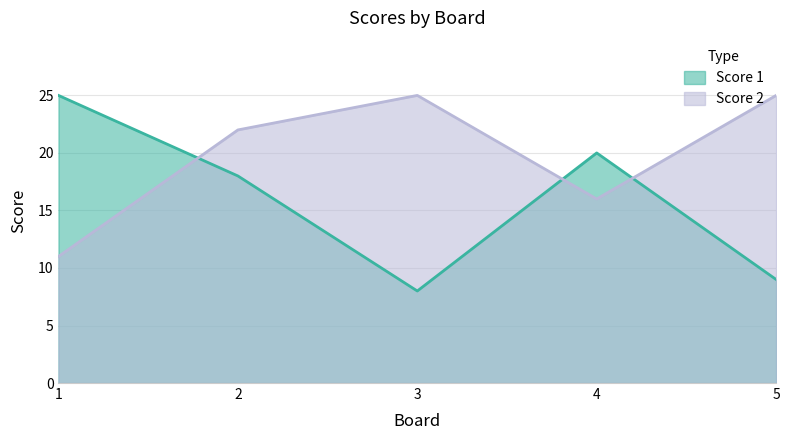

Reading left to right, list all the values displayed in this chart.

Score 1: 25	18	8	20	9
Score 2: 11	22	25	16	25